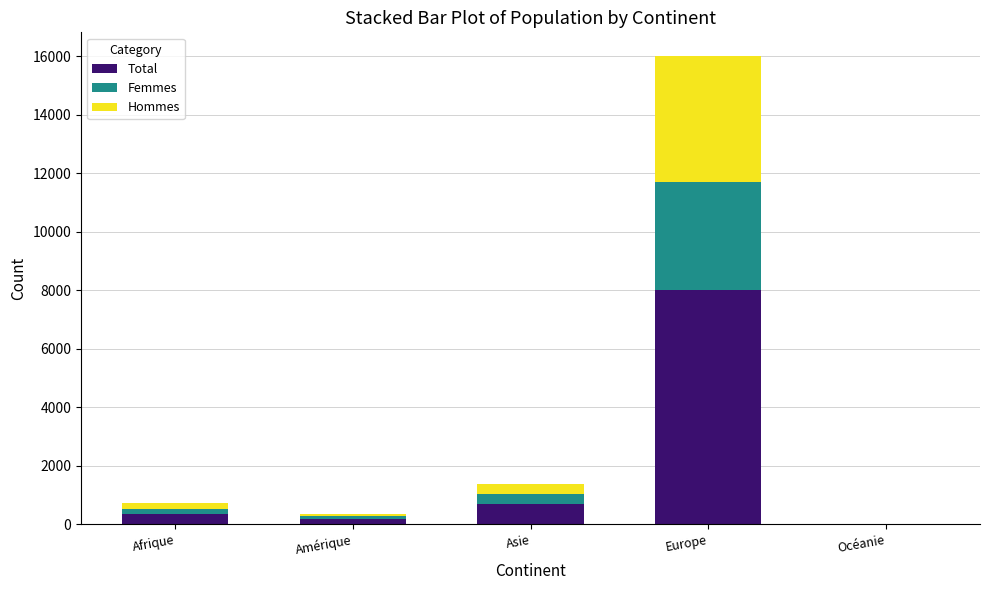

How many distinct data groups are displayed?

3